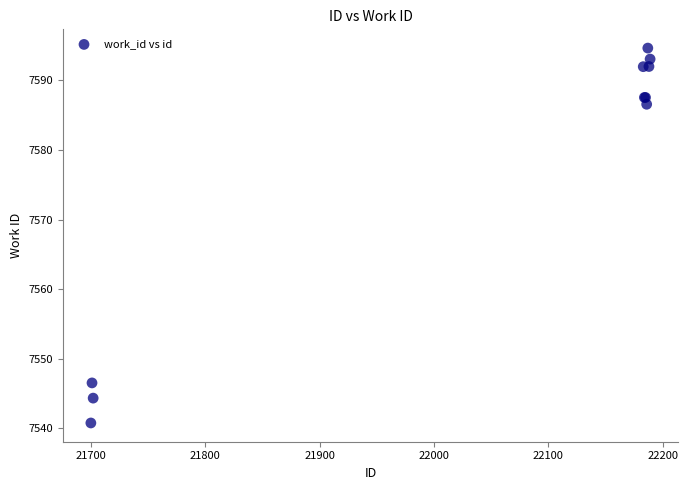

What Y value in the scatter plot is closest to 7567?

7586.6